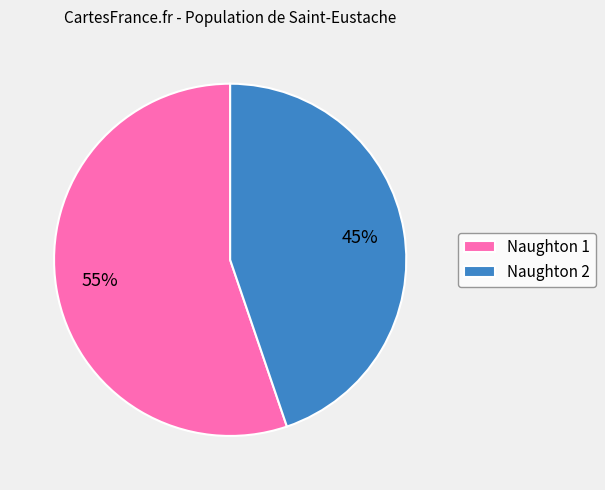

Which category has the smallest portion of the pie?

Naughton 2